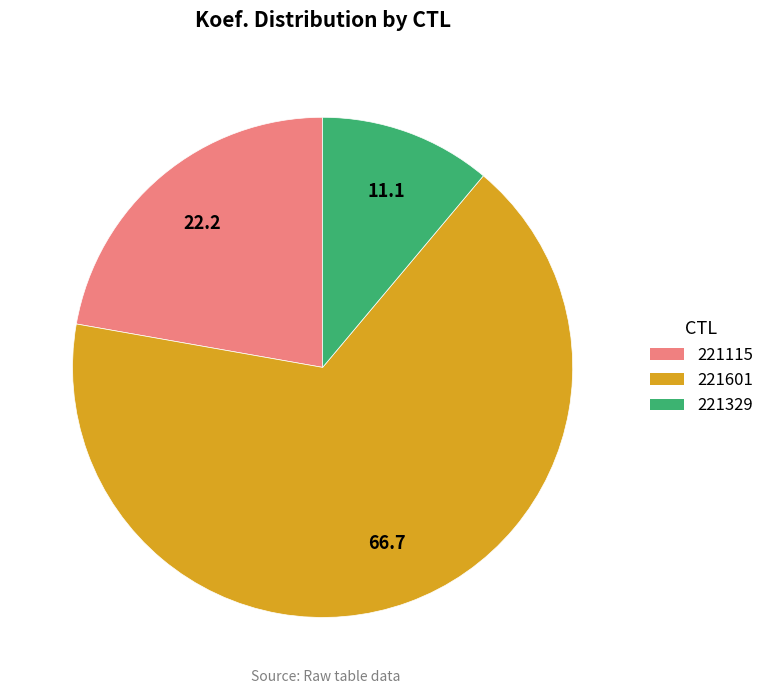

Is 221601 the majority of the pie?

Yes